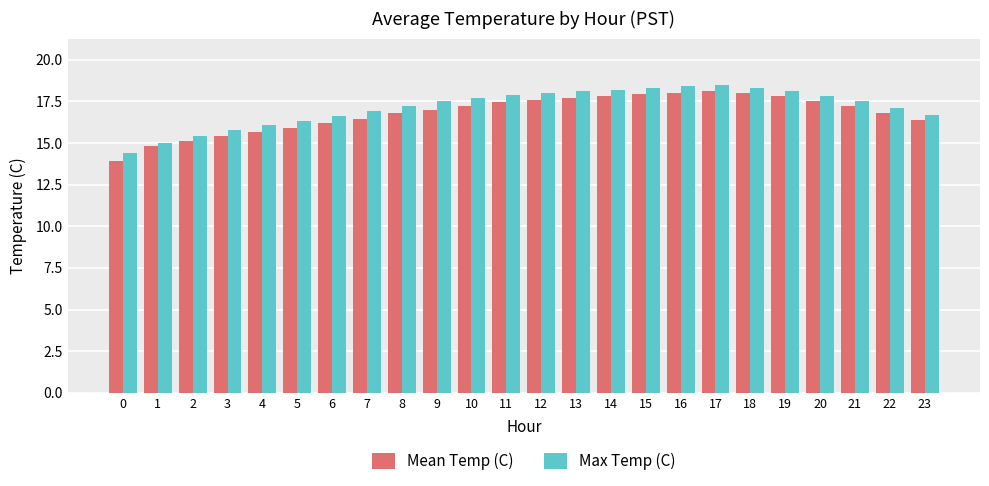

What is the total value across all series at 10?

34.9